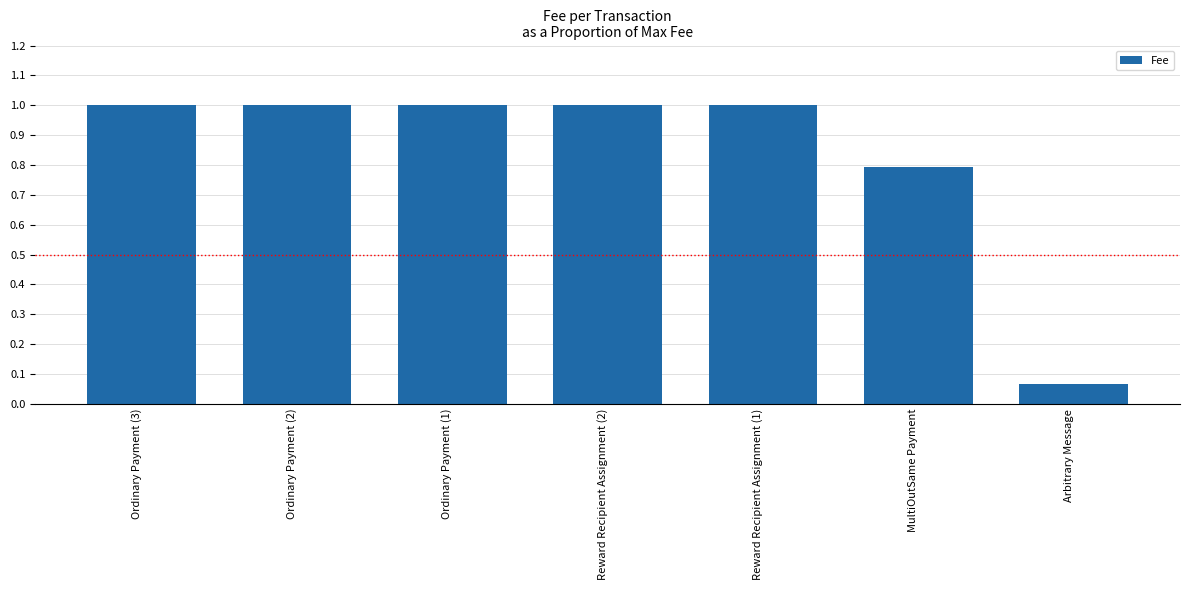

At which category does the chart reach its minimum across all series?

Arbitrary Message